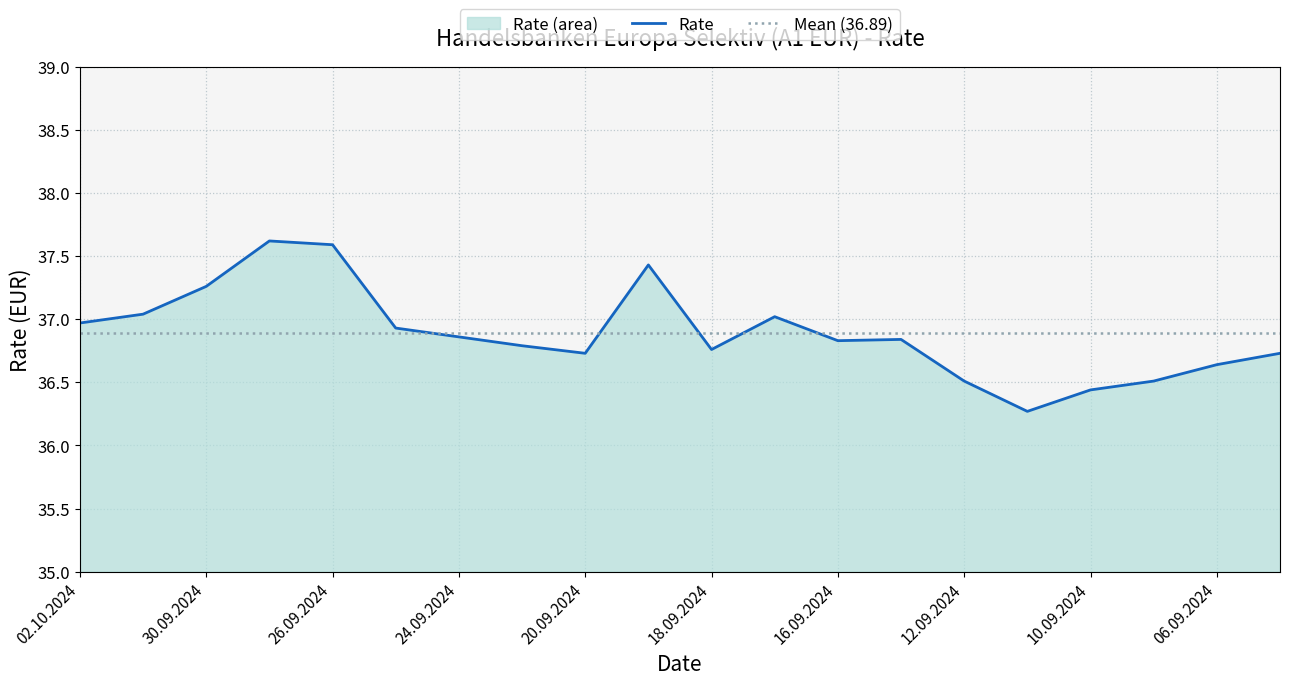

Which category has the highest value across all series?

27.09.2024